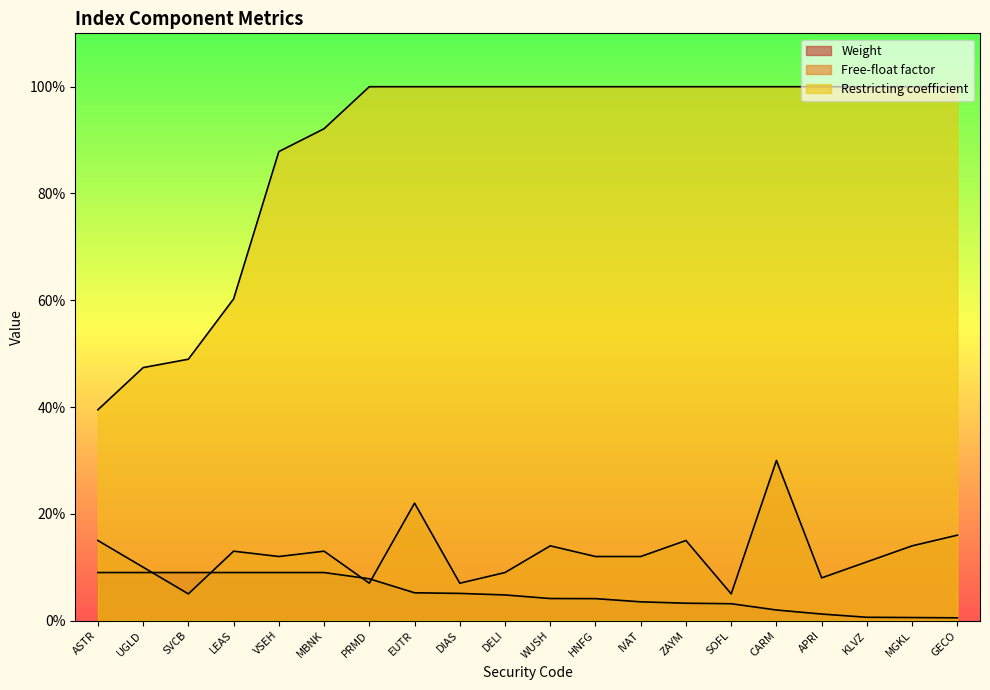

Where is Weight nearest to the value 0?

GECO